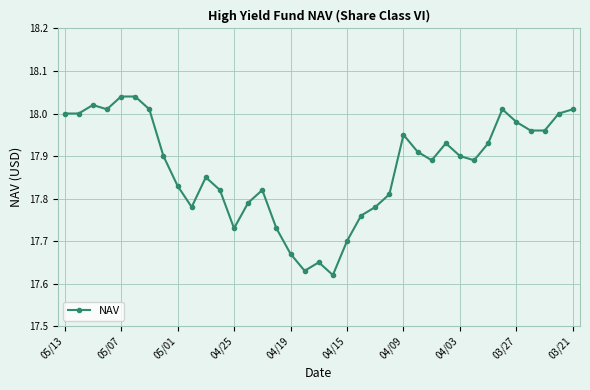

What is the difference between the maximum and minimum values?

0.4